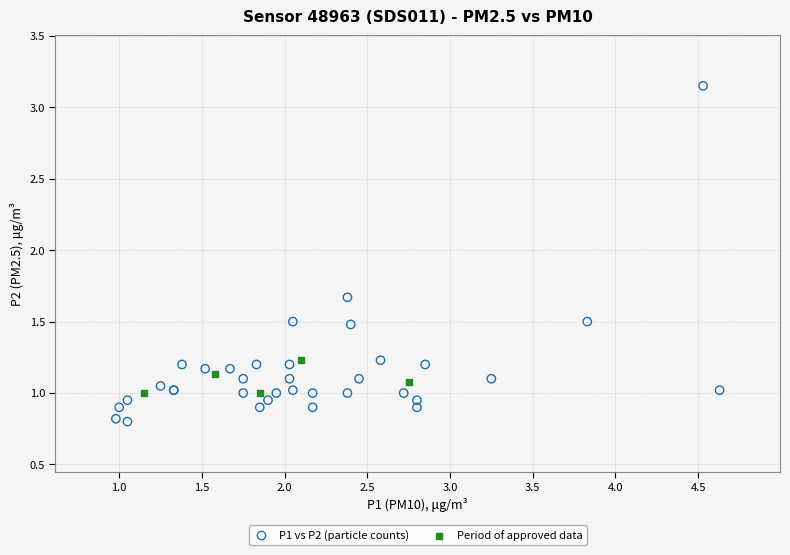

Which series has the largest Y range (max minus min)?

P1 vs P2 (particle counts)